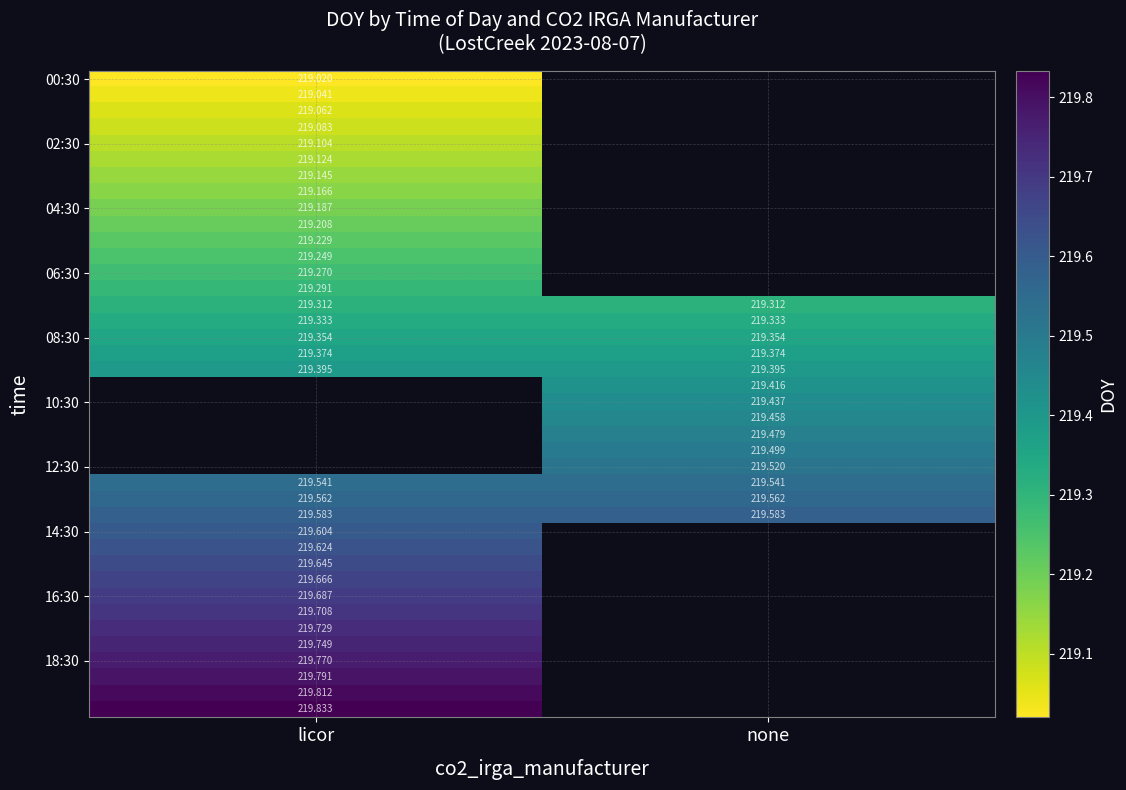

What is the maximum value shown in the chart?

219.8